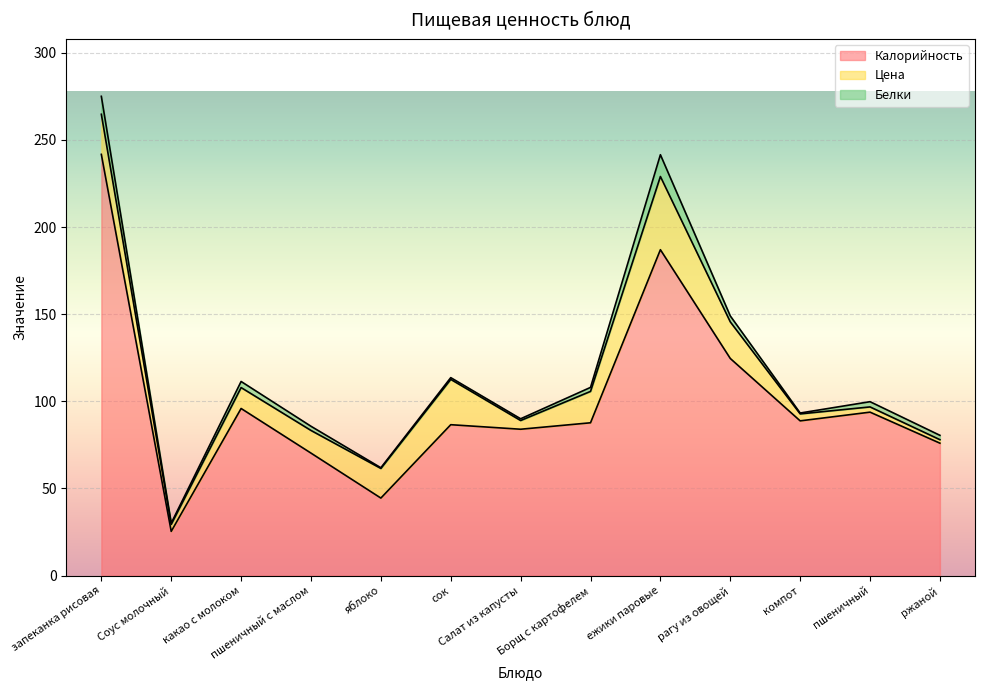

The Белки series shows 17.0 at ежики паровые. True or false?

False